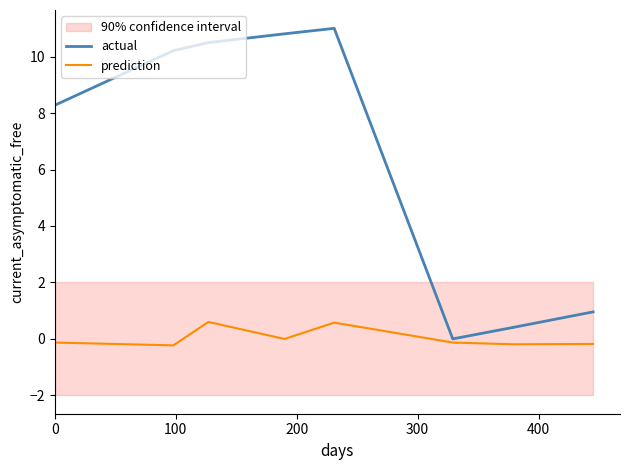

What is the value of the actual point at the 3rd from the left?

10.5